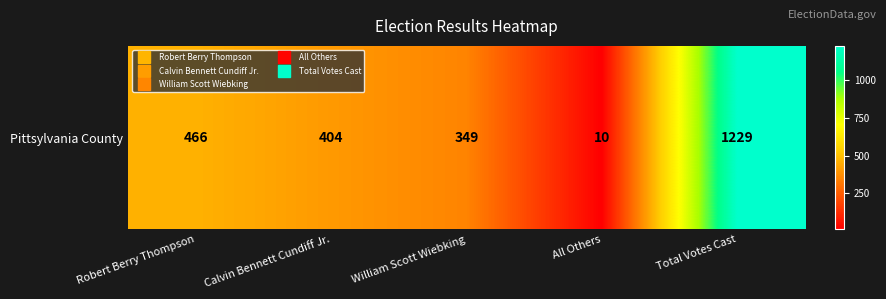

What is the change in value from Robert Berry Thompson to William Scott Wiebking?

-117